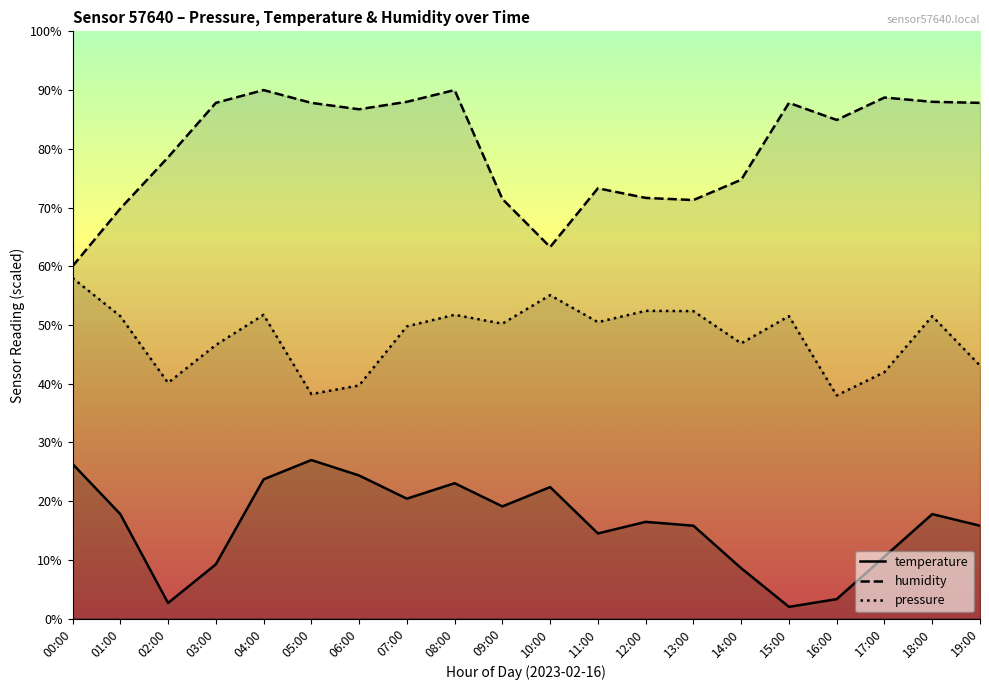

True or false: humidity has a value of 105.1 at 09:00.

False